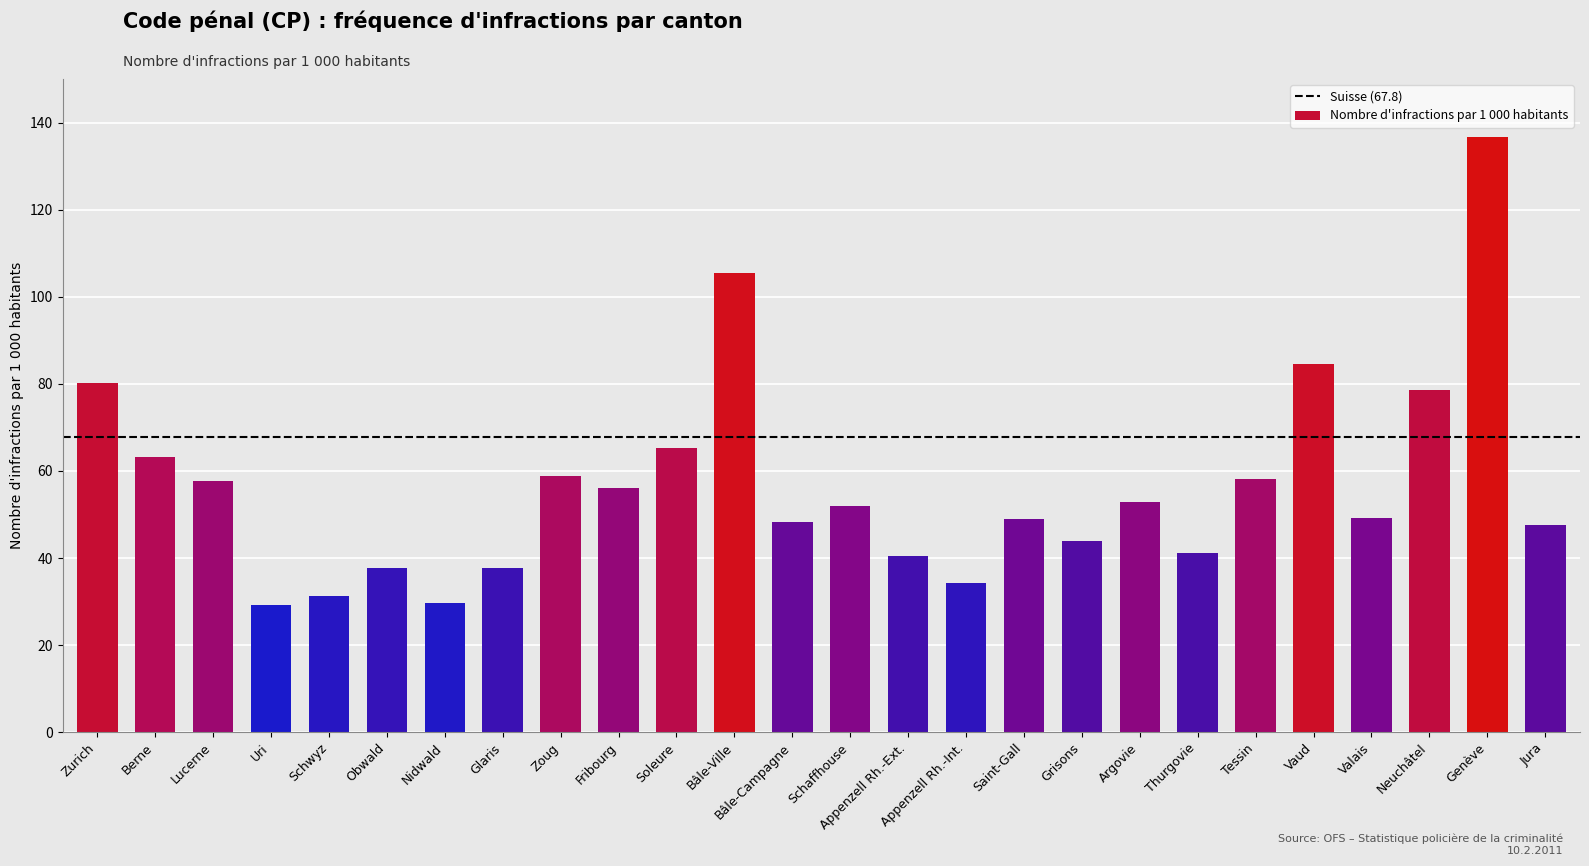

What is the average value?

56.5